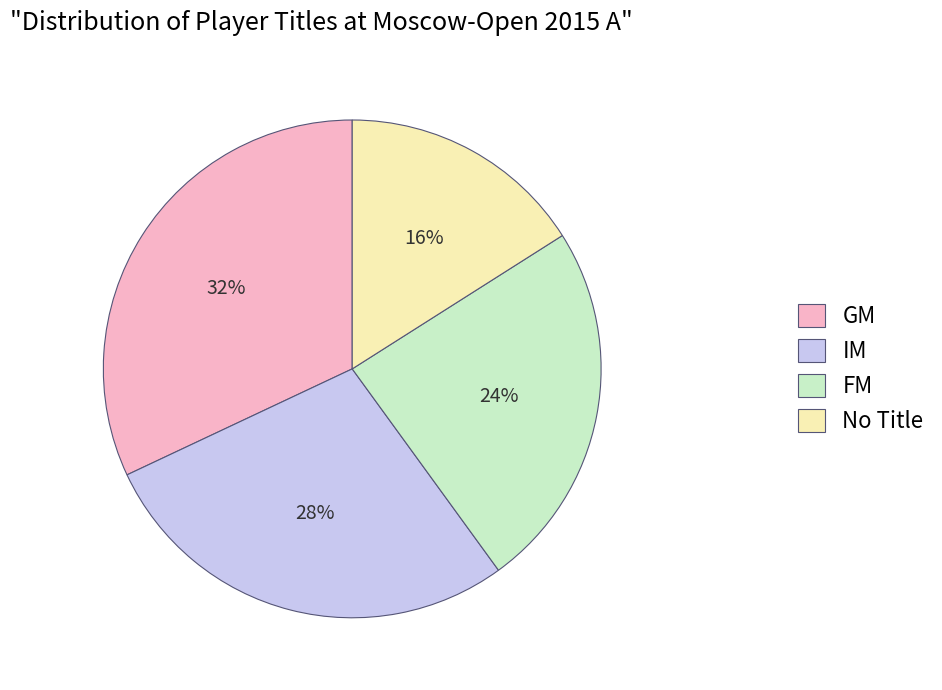

What percentage is the GM slice, to the nearest percent?

32%